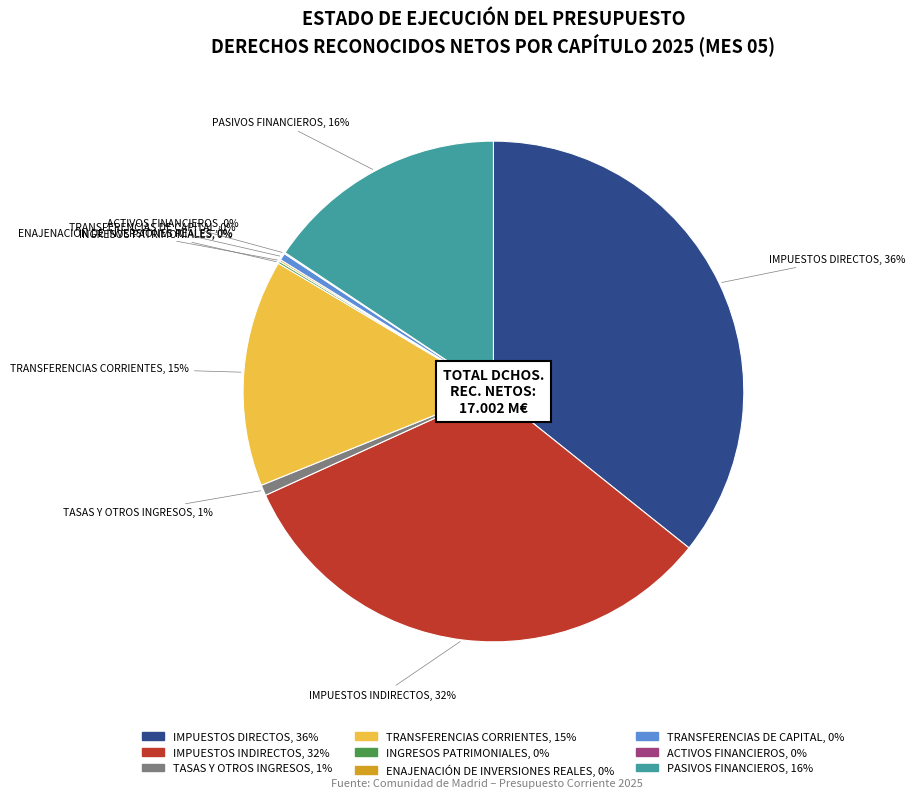

To the nearest percent, what percentage of the pie is TRANSFERENCIAS CORRIENTES?

15%